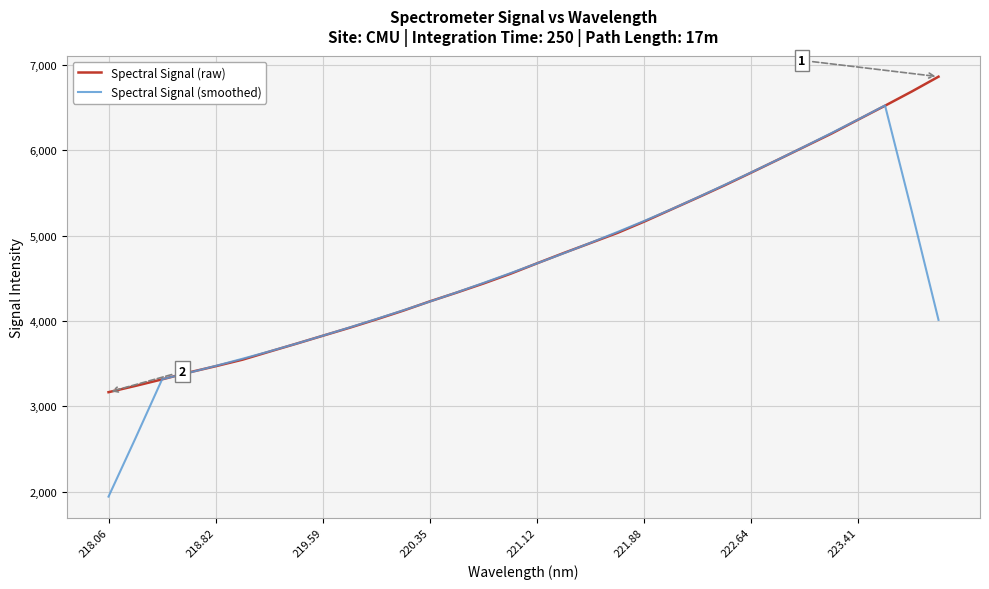

Which series has the largest range (max minus min)?

Spectral Signal (smoothed)